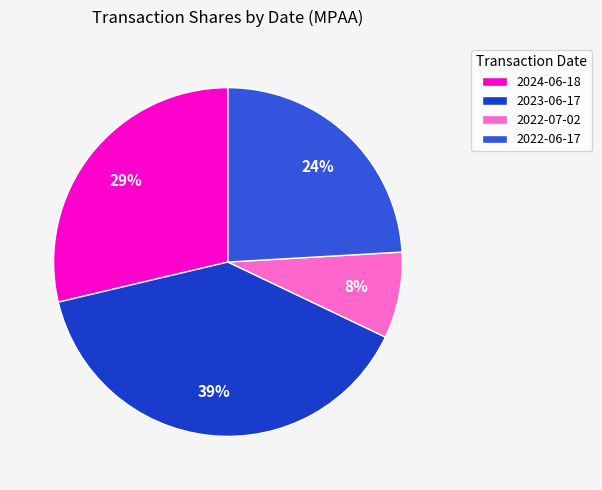

Which slice is the largest?

2023-06-17